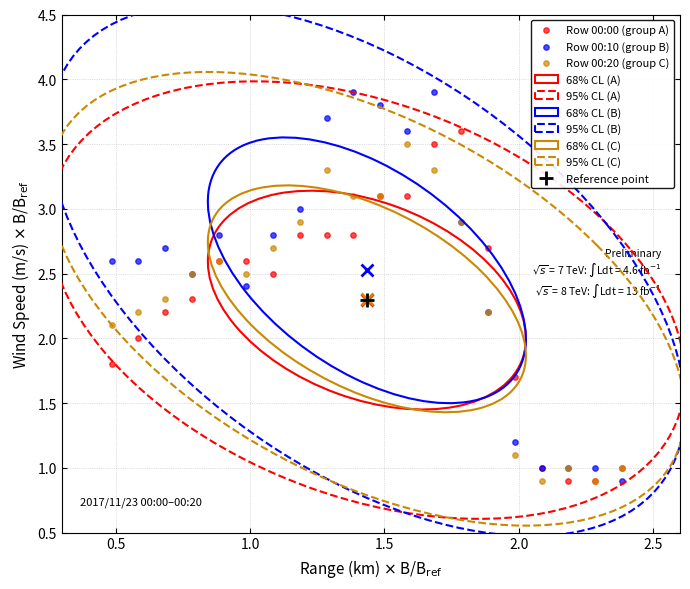

Which series reaches the maximum Y coordinate?

Row 00:10 (group B)